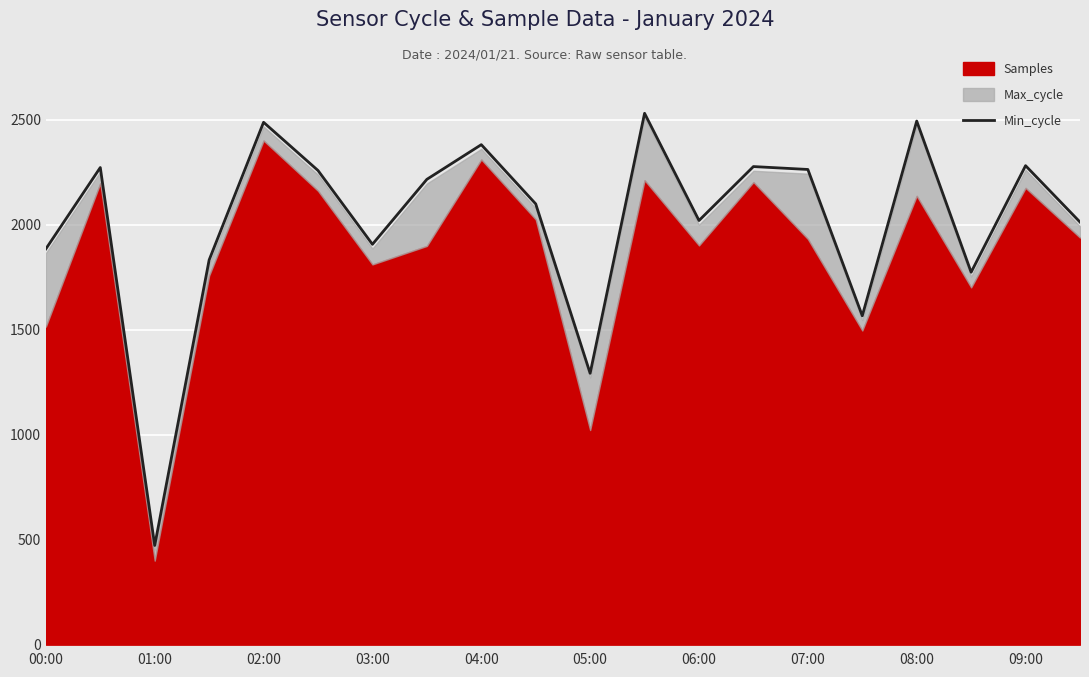

The Min_cycle series shows 670.3 at 02:00. True or false?

False